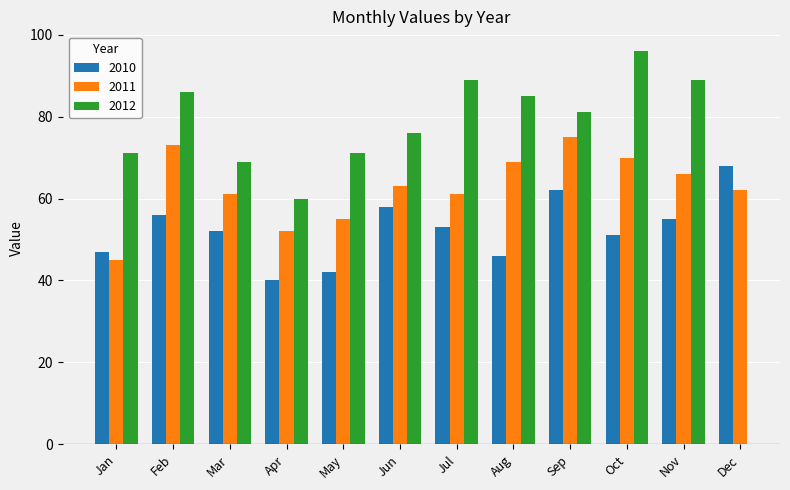

What is the lowest value of the 2011 series?

45